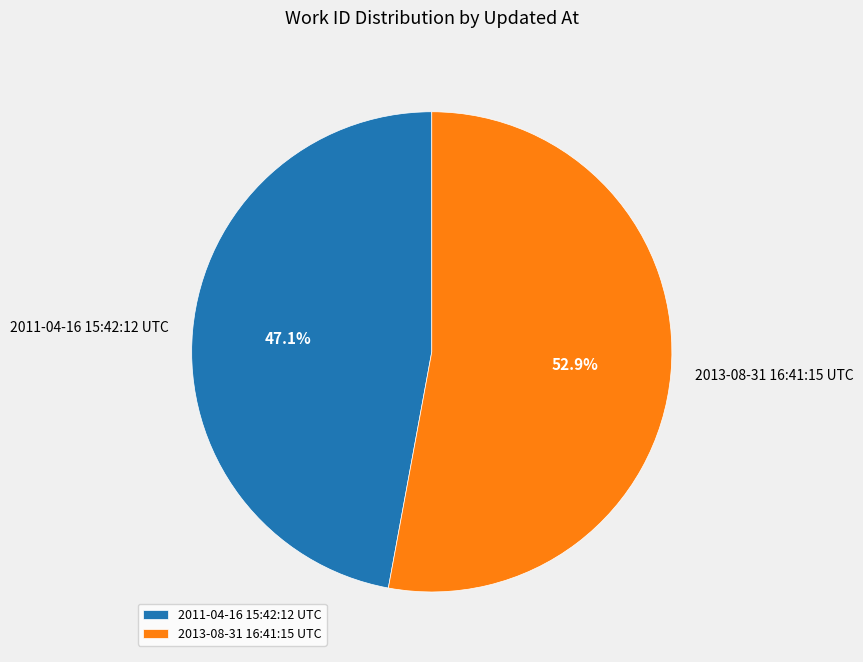

What is the total percentage of 2013-08-31 16:41:15 UTC and 2011-04-16 15:42:12 UTC?

100.0%